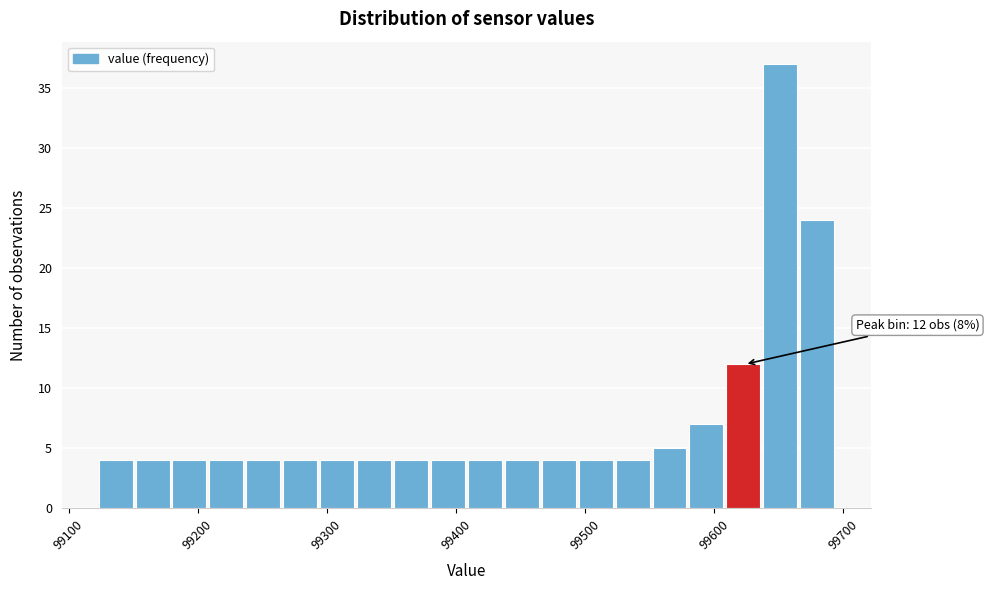

Read against the x-axis, roughly where is the centre of the tallest bar?

99650